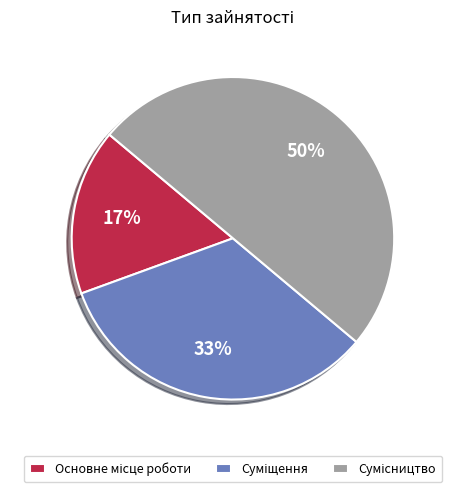

To the nearest percent, what is the difference between the largest and smallest slice percentages?

33%